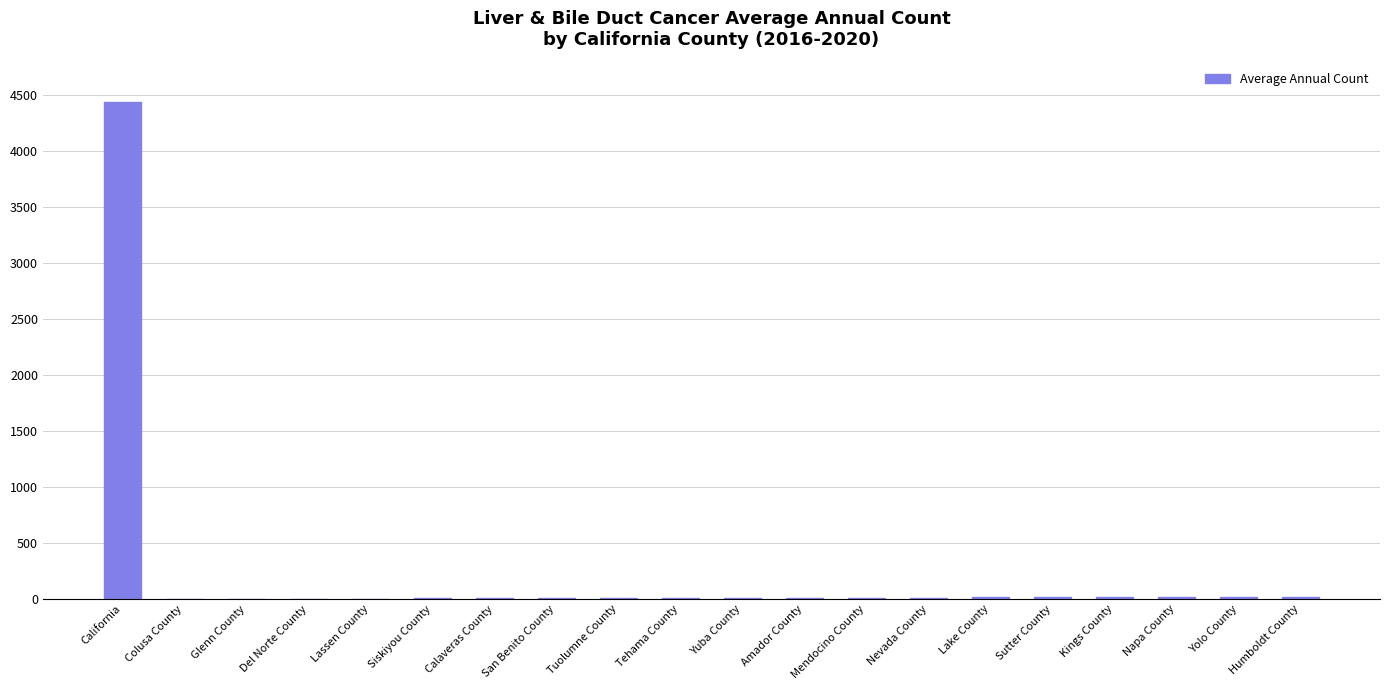

What is the change in value from Amador County to Napa County?

+6